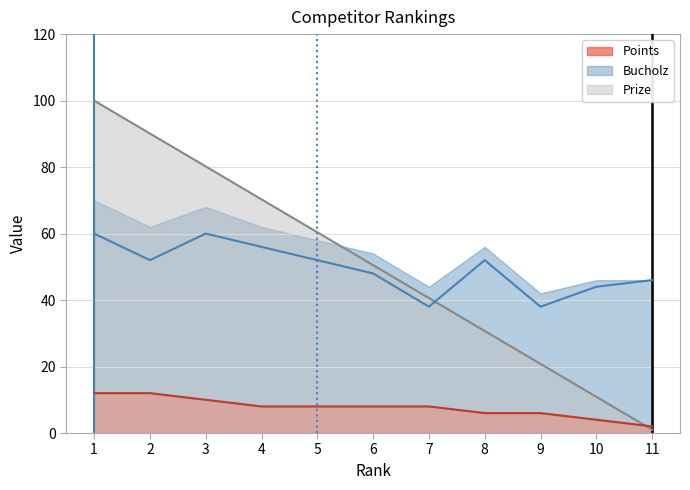

How many times do Prize and Points cross each other?

1